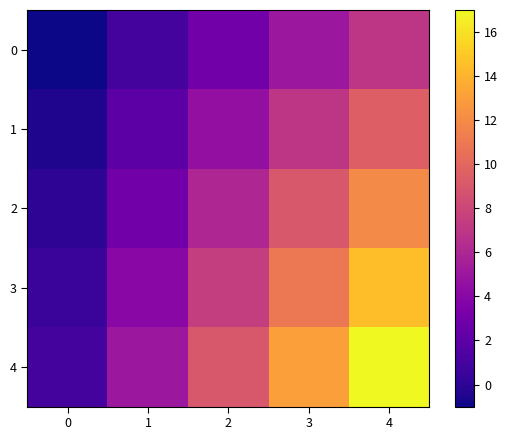

Which series has the largest range (max minus min)?

4